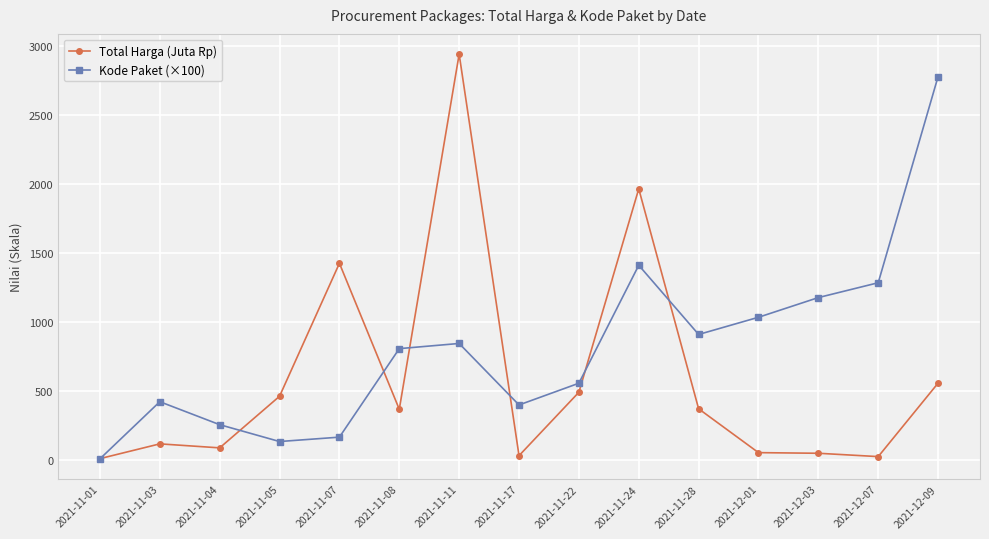

What is the greatest value displayed?

2939.0